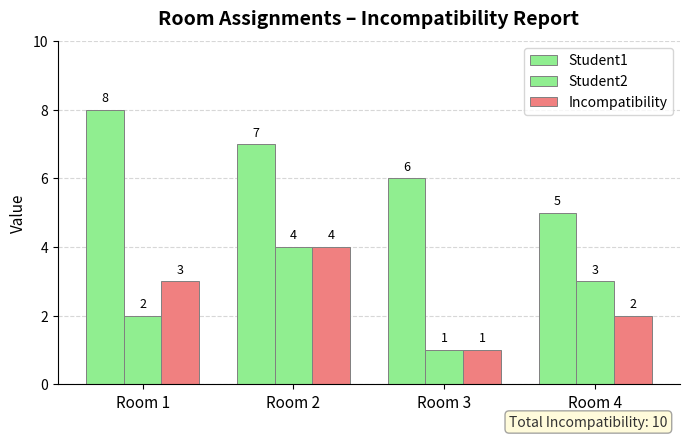

How many Incompatibility values are between 2 and 4?

3